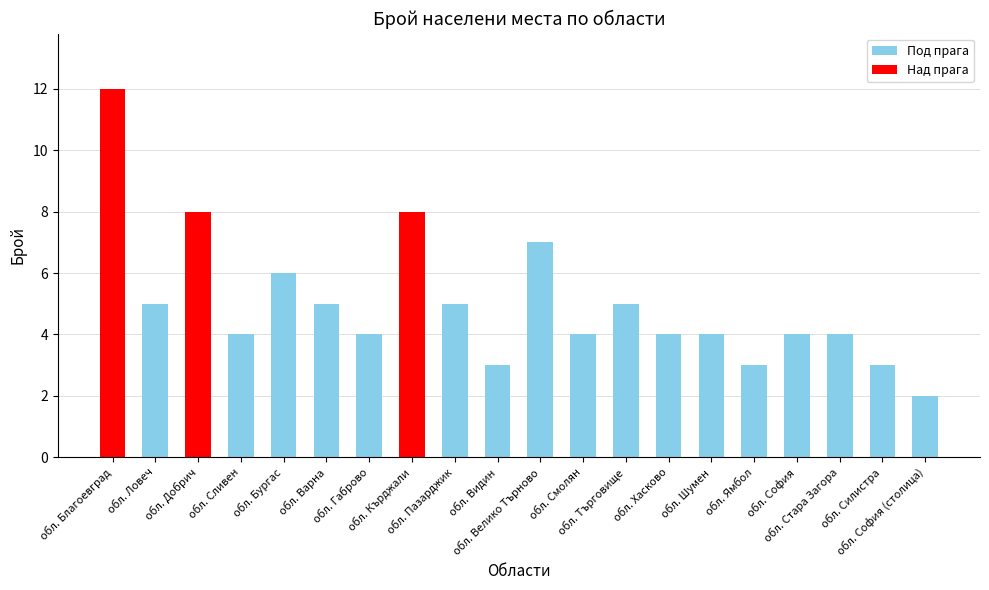

What is the sum of all values?

100